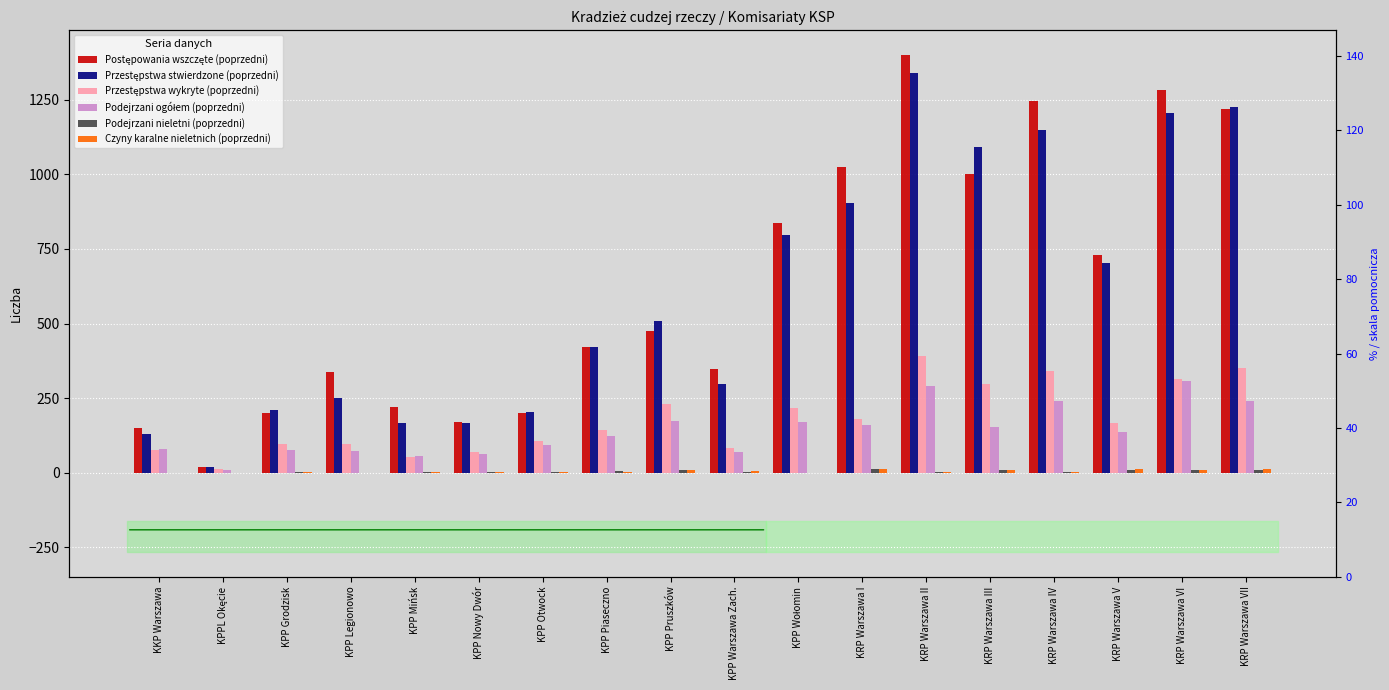

List the labels in order of Podejrzani ogółem (poprzedni) value, largest first.

KRP Warszawa VI, KRP Warszawa II, KRP Warszawa IV, KRP Warszawa VII, KPP Pruszków, KPP Wołomin, KRP Warszawa I, KRP Warszawa III, KRP Warszawa V, KPP Piaseczno, KPP Otwock, KKP Warszawa, KPP Grodzisk, KPP Legionowo, KPP Warszawa Zach., KPP Nowy Dwór, KPP Mińsk, KPPL Okęcie